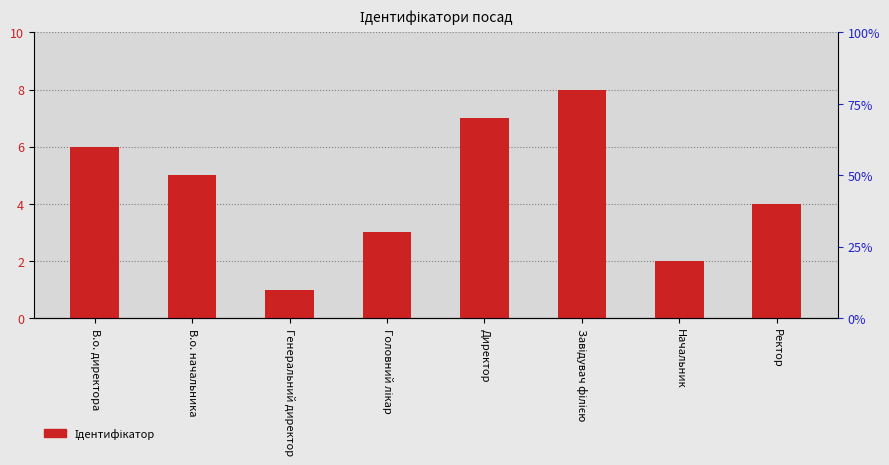

What is the change in value from В.о. директора to В.о. начальника?

-1